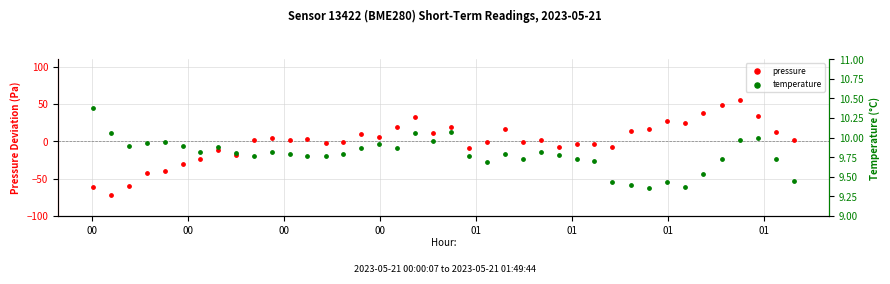

Which series reaches the maximum Y coordinate?

pressure